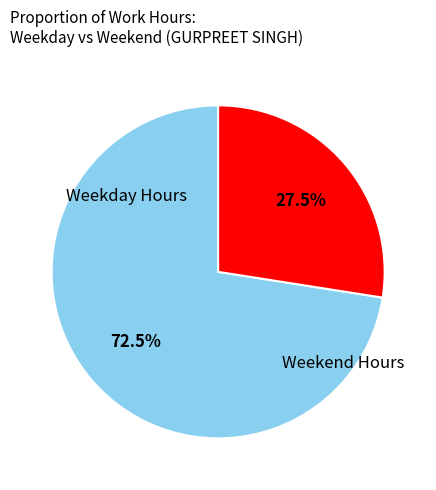

Is there a majority slice in this chart?

Yes